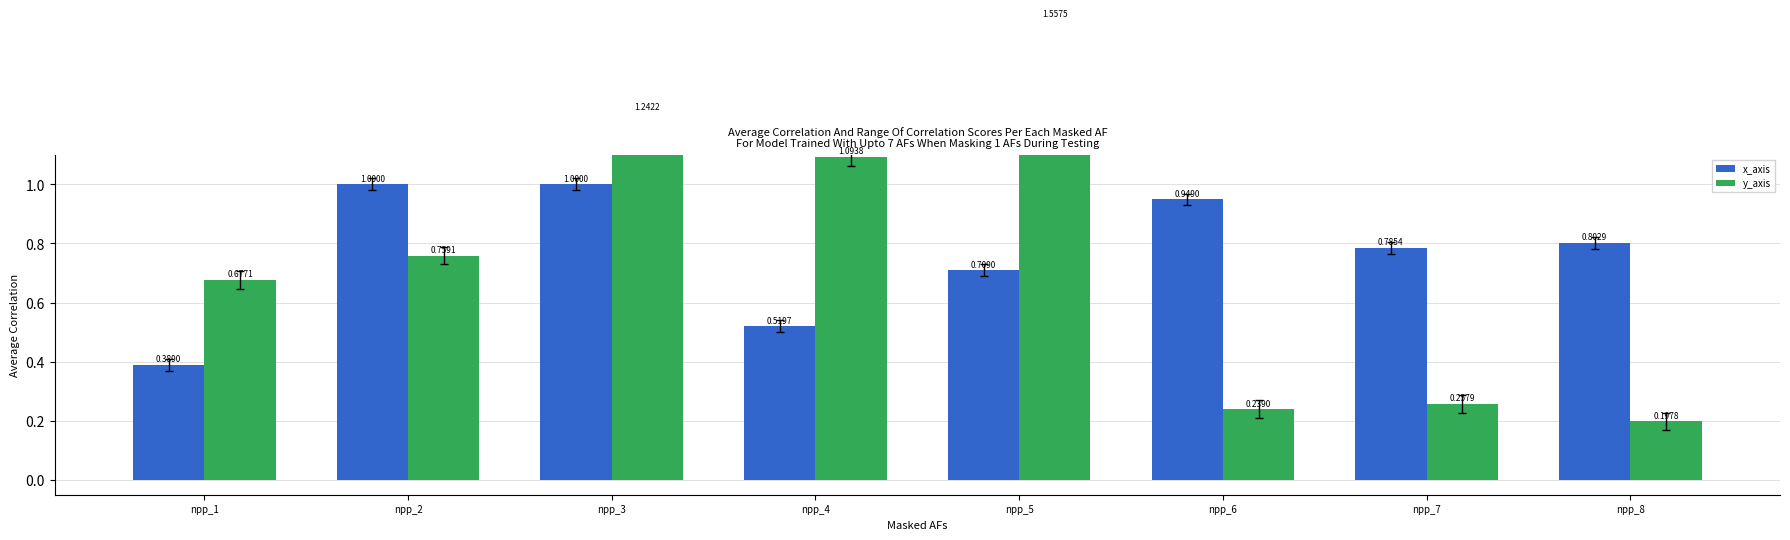

Read the x_axis value at npp_1.

0.4